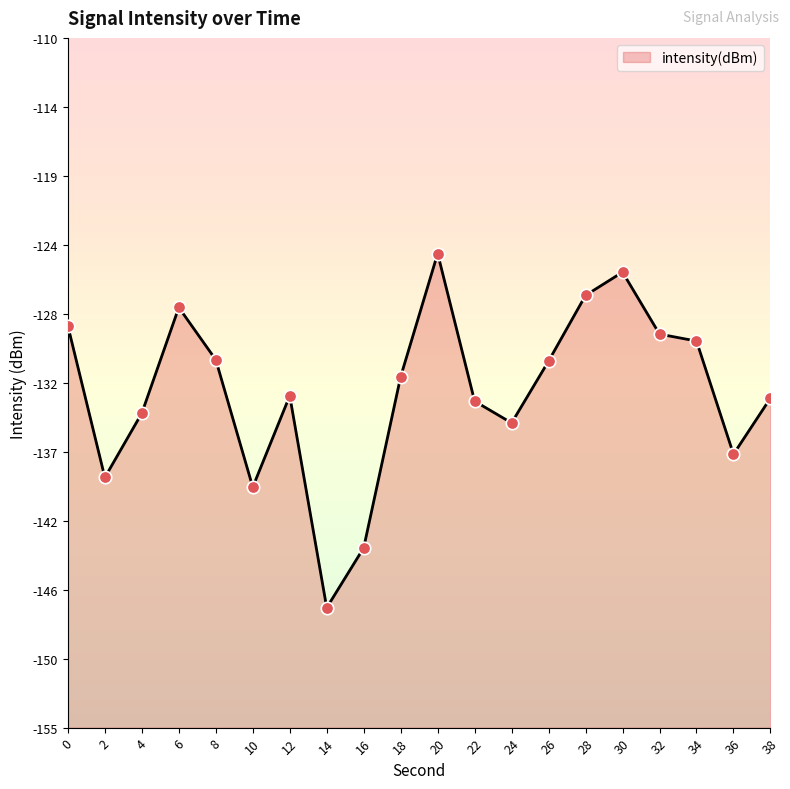

Between 6 and 22, which is larger?

6